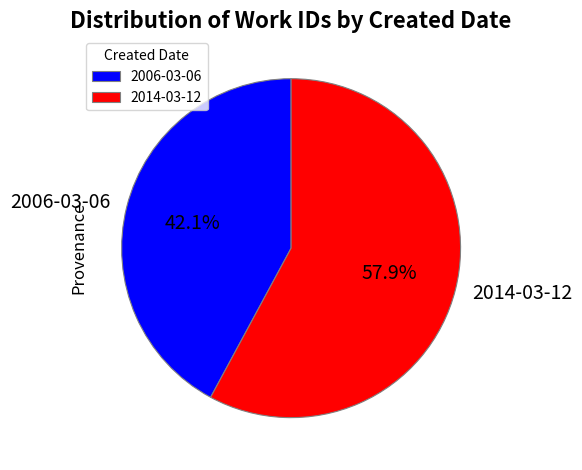

What percentage is the 2006-03-06 slice, to the nearest percent?

42%